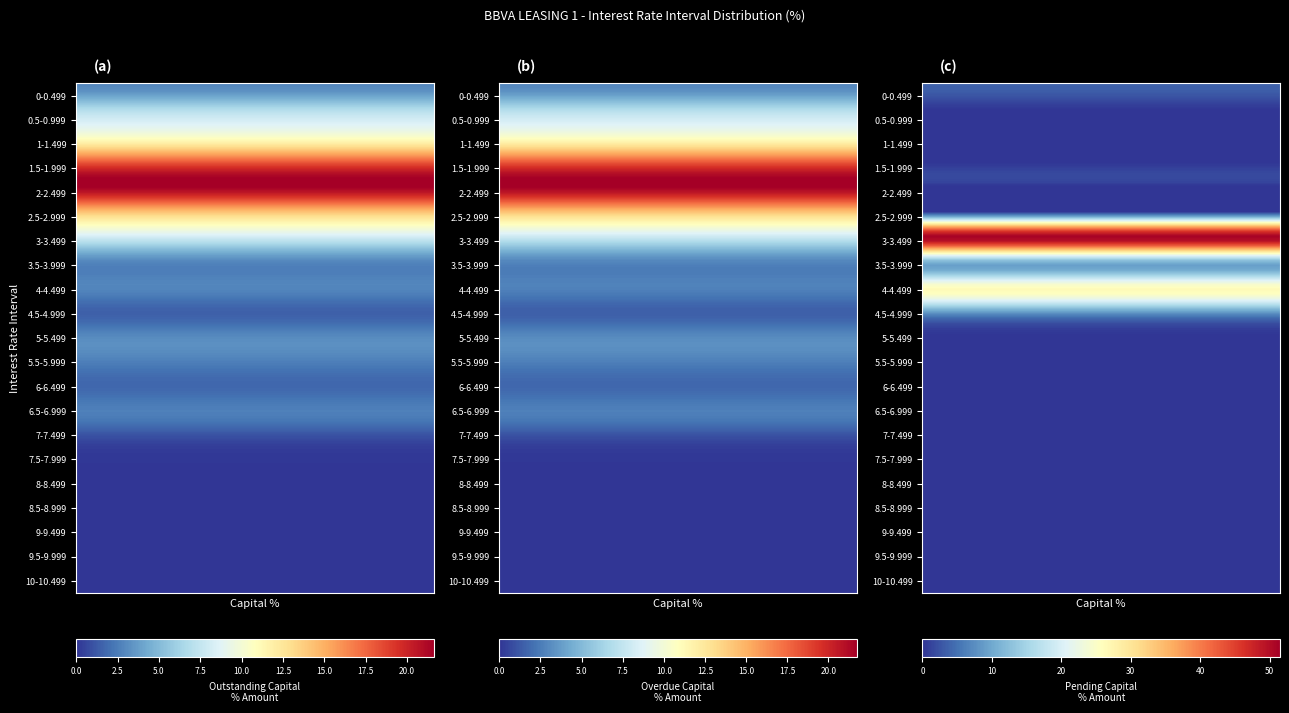

Reading left to right, extract all data points from this chart.

0-0.499: 0=2.9	1=2.9	2=3.7
0.5-0.999: 0=7.0	1=7.1	2=0.0
1-1.499: 0=10.2	1=10.3	2=0.0
1.5-1.999: 0=17.7	1=17.8	2=0.0
2-2.499: 0=21.6	1=21.7	2=0.0
2.5-2.999: 0=14.3	1=14.3	2=0.0
3-3.499: 0=8.1	1=7.9	2=51.5
3.5-3.999: 0=2.8	1=2.8	2=10.5
4-4.499: 0=2.9	1=2.7	2=26.1
4.5-4.999: 0=1.5	1=1.4	2=8.2
5-5.499: 0=3.1	1=3.1	2=0.0
5.5-5.999: 0=2.5	1=2.5	2=0.0
6-6.499: 0=1.8	1=1.8	2=0.0
6.5-6.999: 0=2.6	1=2.6	2=0.0
7-7.499: 0=0.7	1=0.7	2=0.0
7.5-7.999: 0=0.1	1=0.1	2=0.0
8-8.499: 0=0.1	1=0.1	2=0.0
8.5-8.999: 0=0.0	1=0.0	2=0.0
9-9.499: 0=0.0	1=0.0	2=0.0
9.5-9.999: 0=0.0	1=0.0	2=0.0
10-10.499: 0=0.0	1=0.0	2=0.0